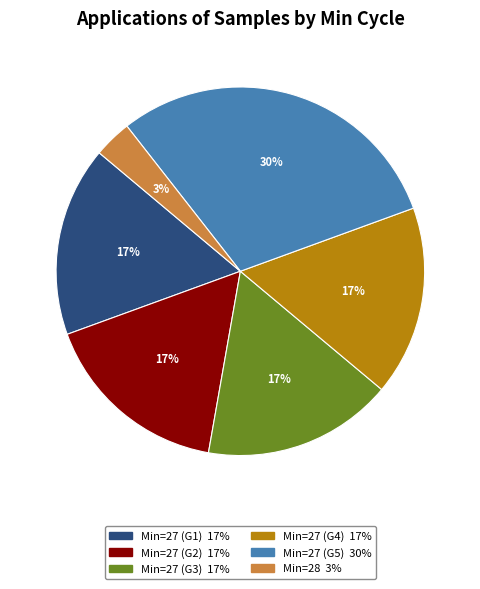

Does any single category account for the majority?

No